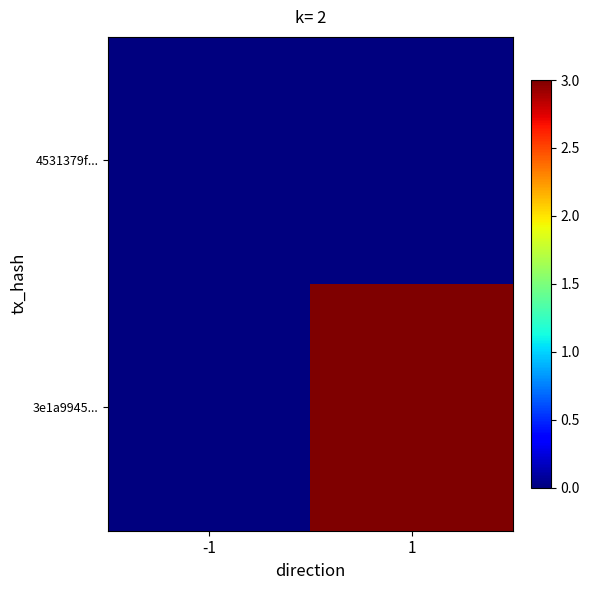

Which series has the widest spread of values?

3e1a9945...